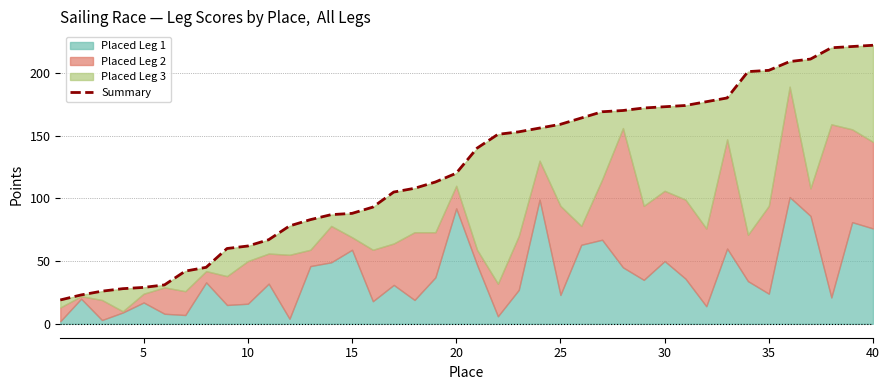

Reading left to right, what are all the values shown in this chart?

19	23	26	28	29	31	42	45	60	62	67	78	83	87	88	93	105	108	113	120	140	151	153	156	159	164	169	170	172	173	174	177	180	201	202	209	211	220	221	222